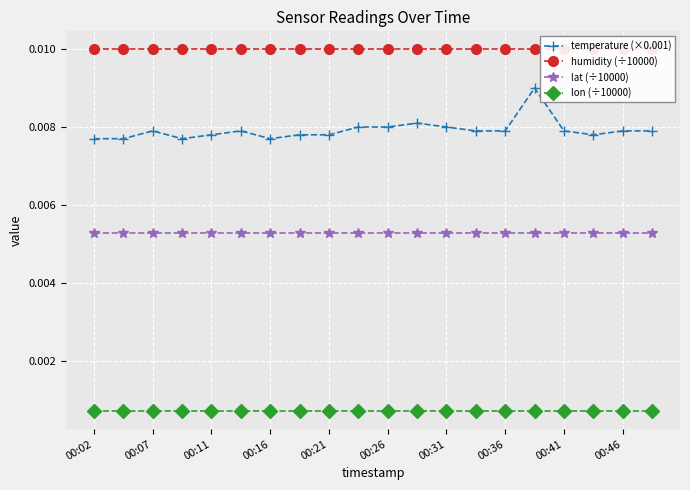

How many temperature (×0.001) values are between 0 and 1?

20